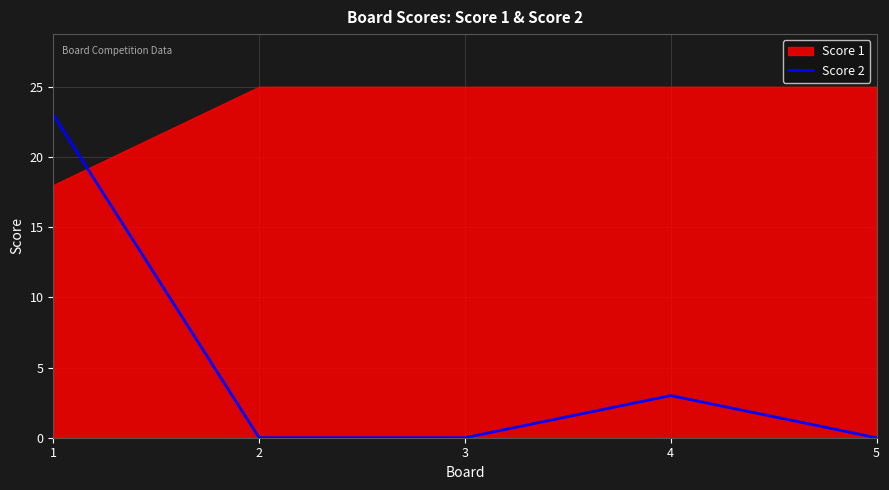

How many values are between 0 and 3?

4